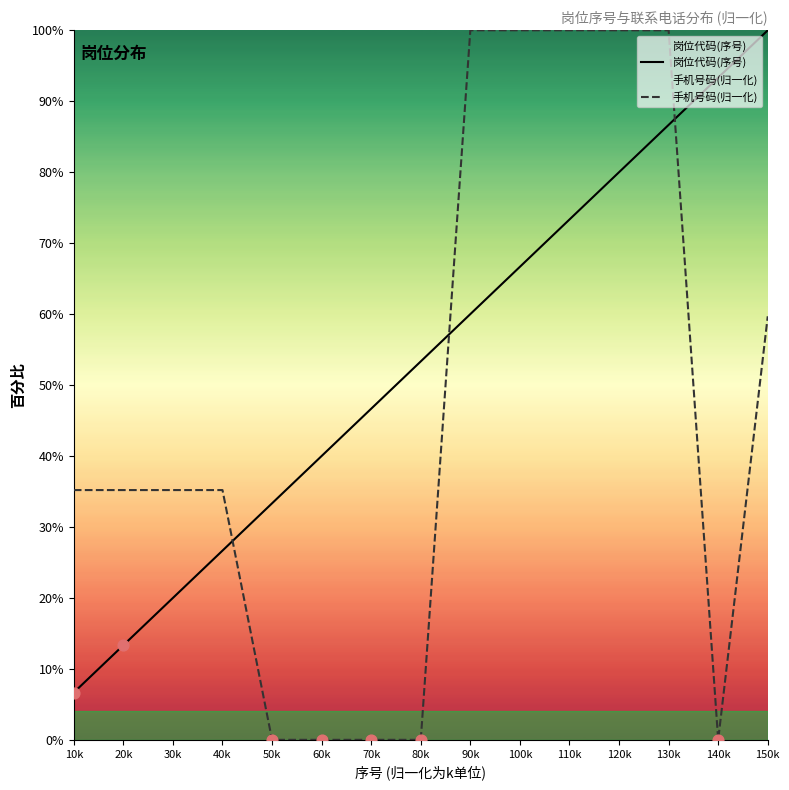

What is the total value across all series at 30k?

55.2